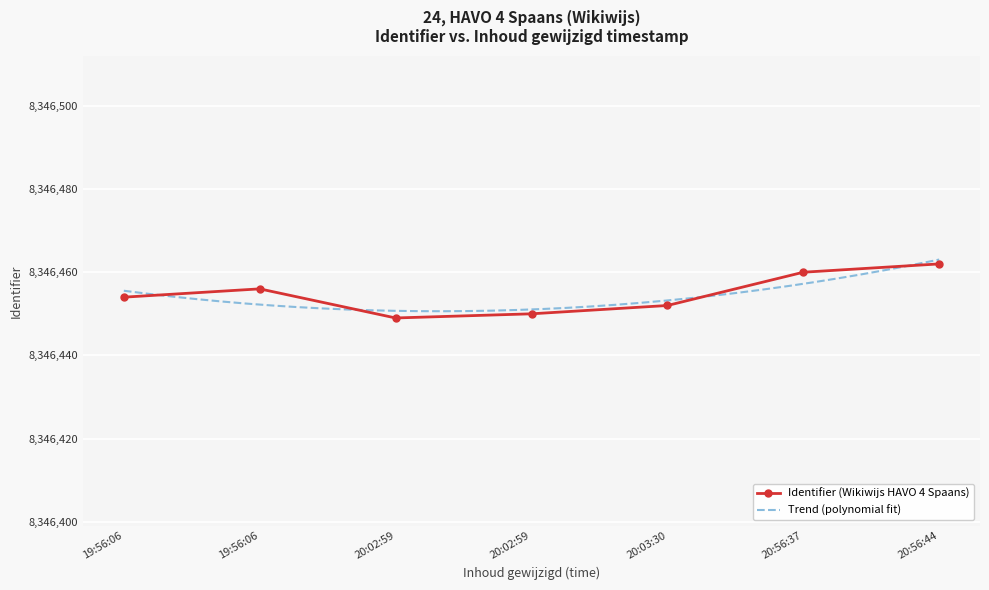

Where is the data nearest to the value 8346455?

2025-06-24 19:56:06